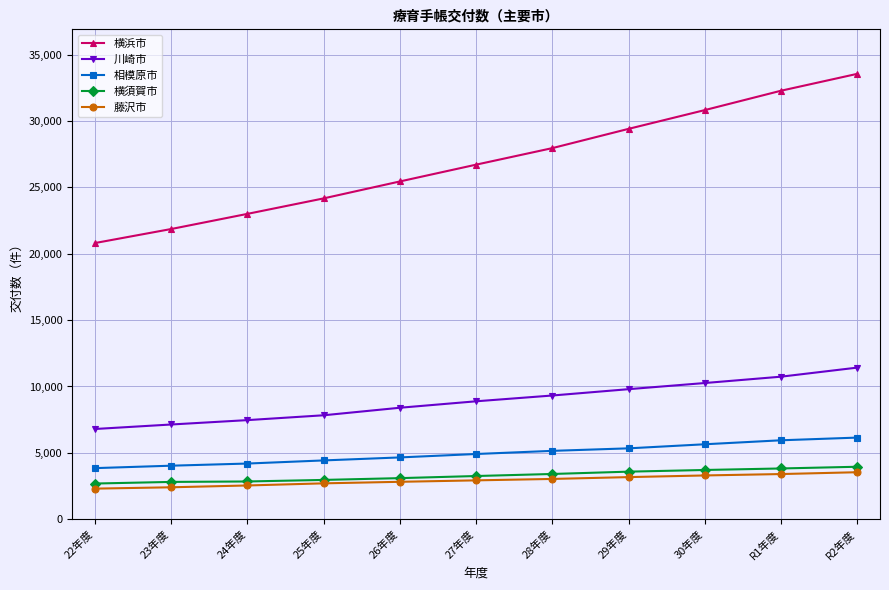

Is this an area chart (filled region under the line)?

No